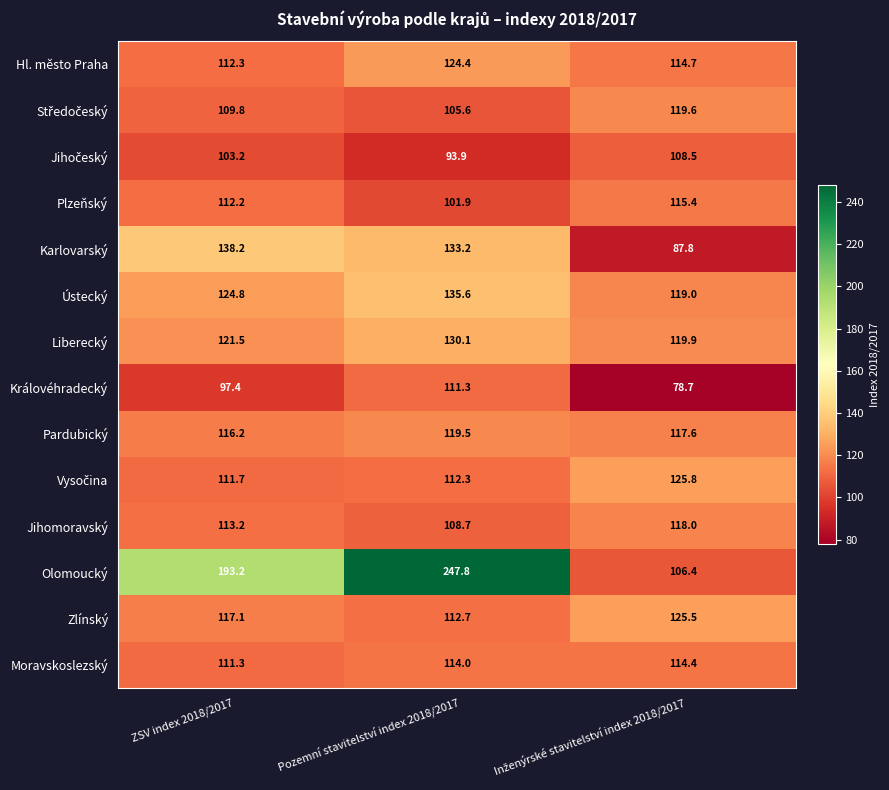

The value of Liberecký at Pozemní stavitelství index 2018/2017 is 220.4. True or false?

False